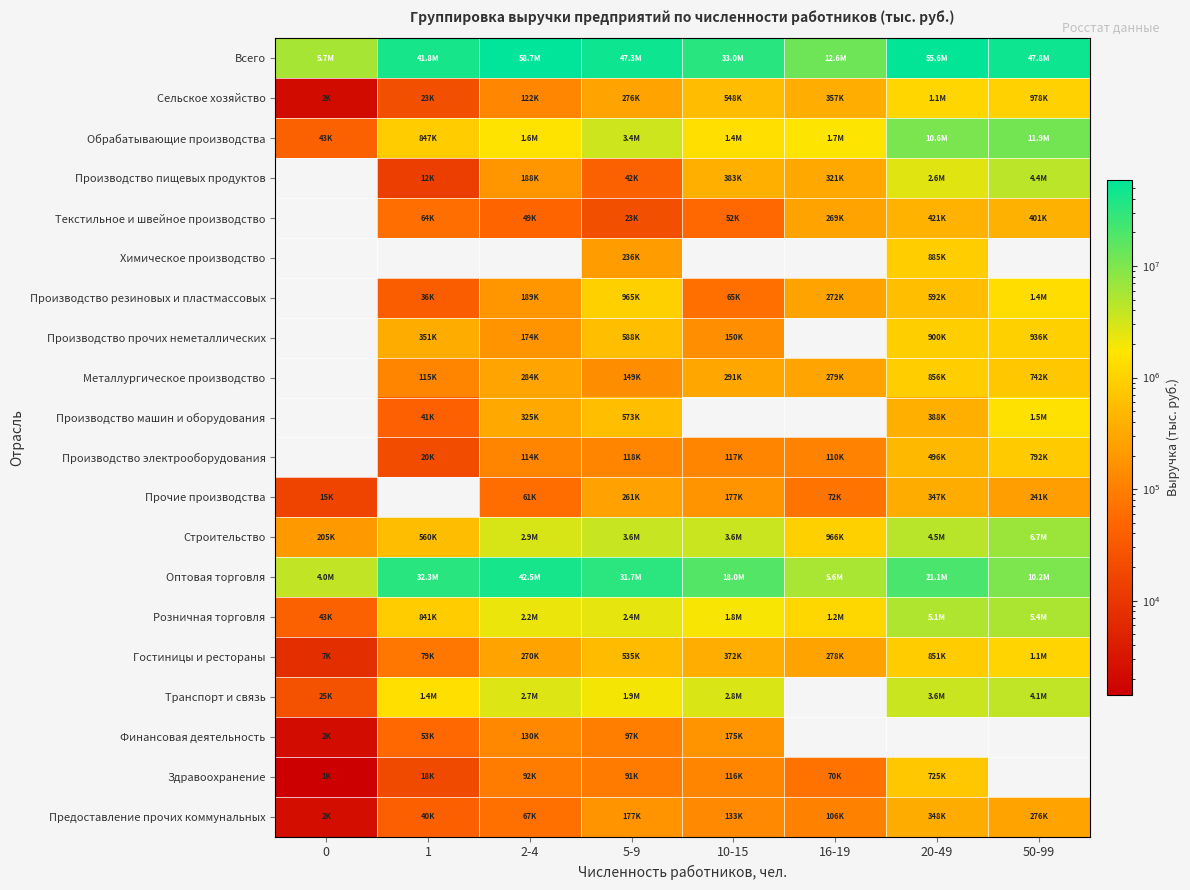

What is the greatest value displayed?

58699885.9